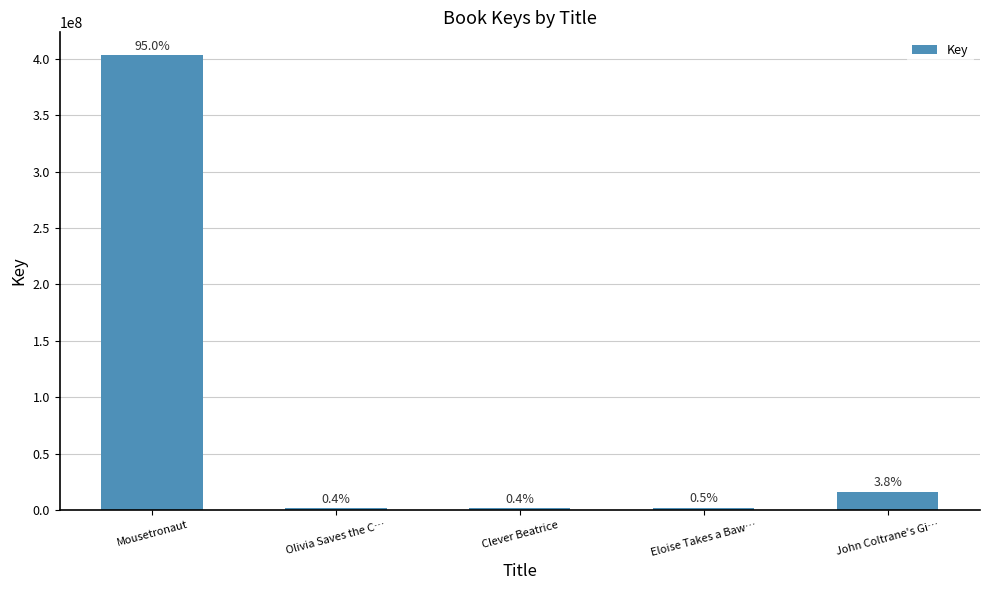

What is the ratio of the value at Clever Beatrice to the value at John Coltrane's Gi…?

0.1